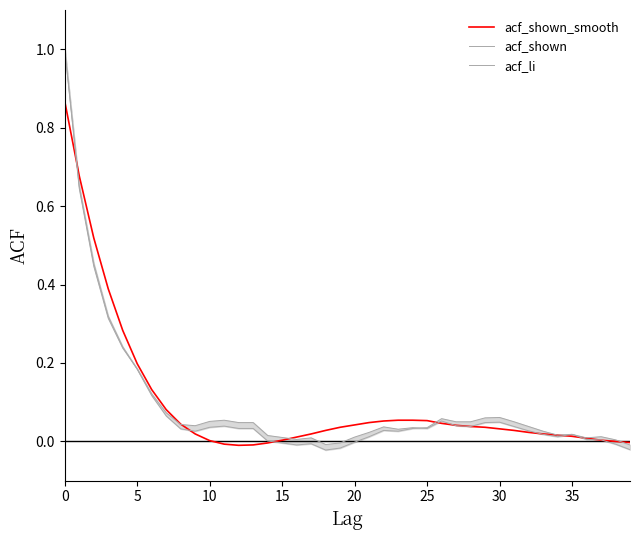

Is the value of acf_li at 11 greater than the value of acf_shown_smooth at 22?

No